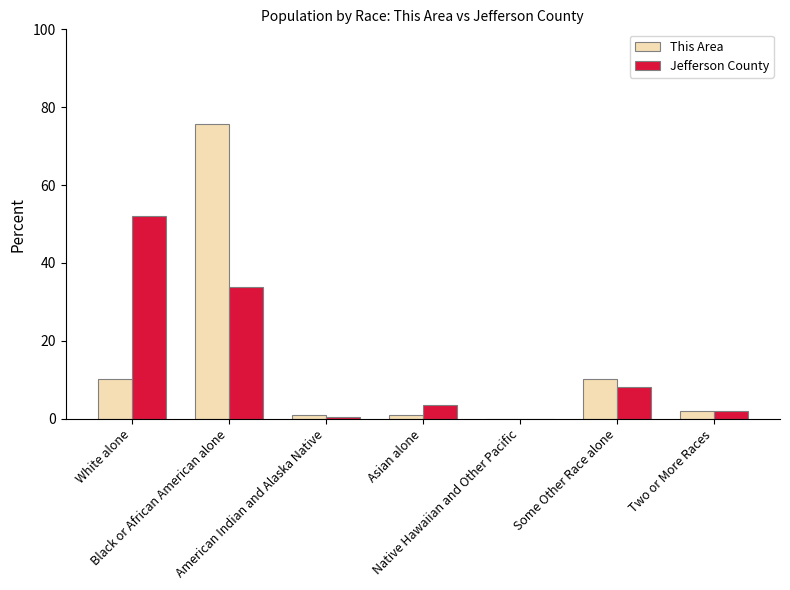

What is the sum of all This Area values?

100.0